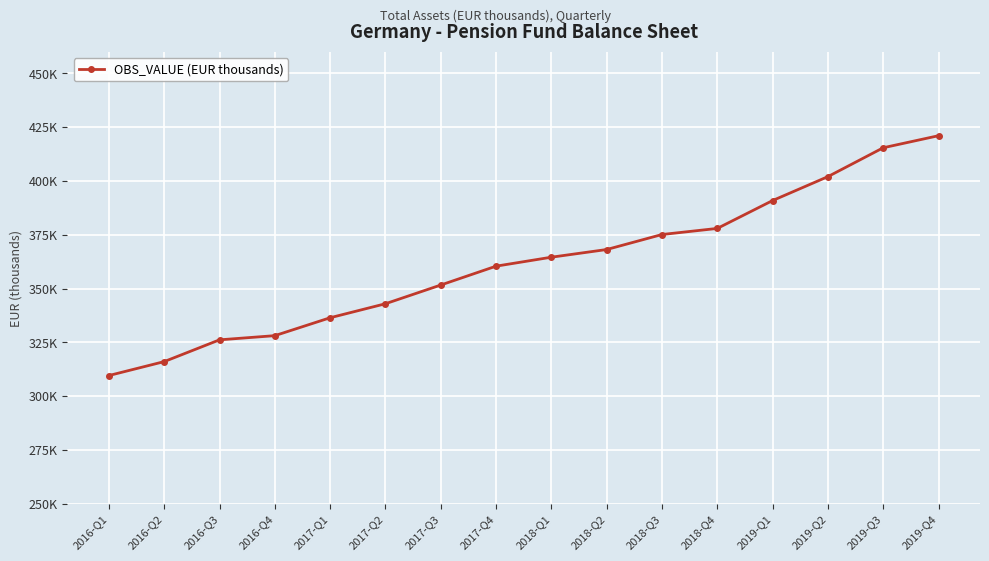

What is the change in value from 2016-Q4 to 2017-Q1?

+8320